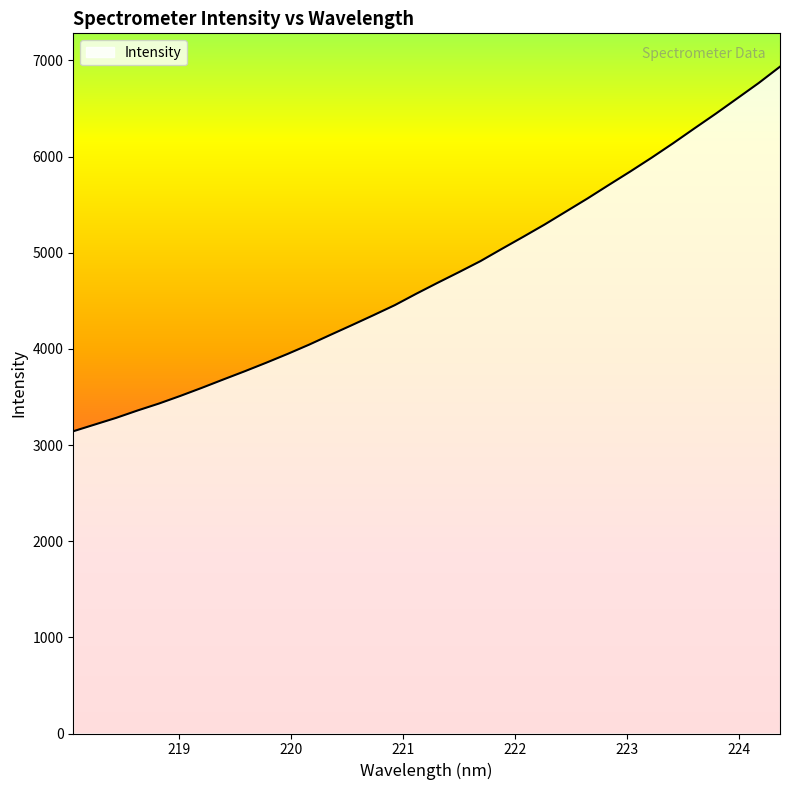

Reading left to right, extract all data points from this chart.

3143.6	3213.3	3282.8	3359.7	3432.1	3511.7	3595.4	3682.2	3767.7	3856.3	3948.0	4044.1	4146.4	4247.5	4350.2	4455.0	4573.3	4687.4	4798.8	4912.9	5040.5	5166.0	5294.0	5429.2	5564.4	5705.6	5845.1	5989.0	6138.5	6293.7	6446.9	6605.6	6764.8	6935.5